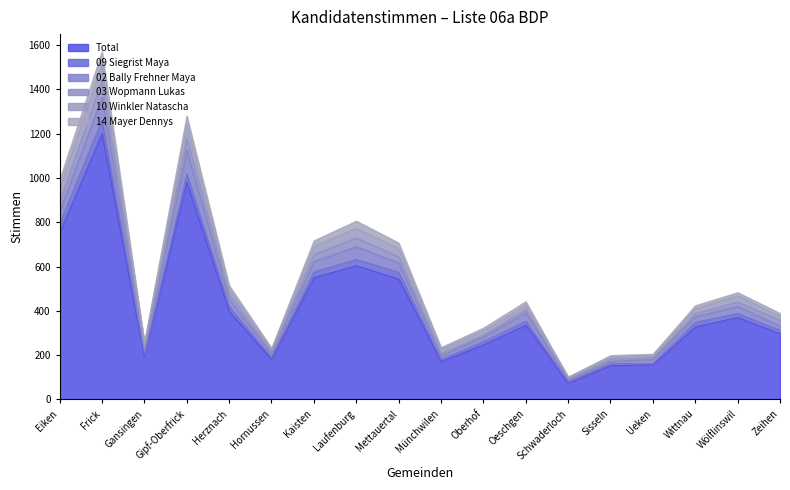

At which label is Total closest to 637?

Laufenburg